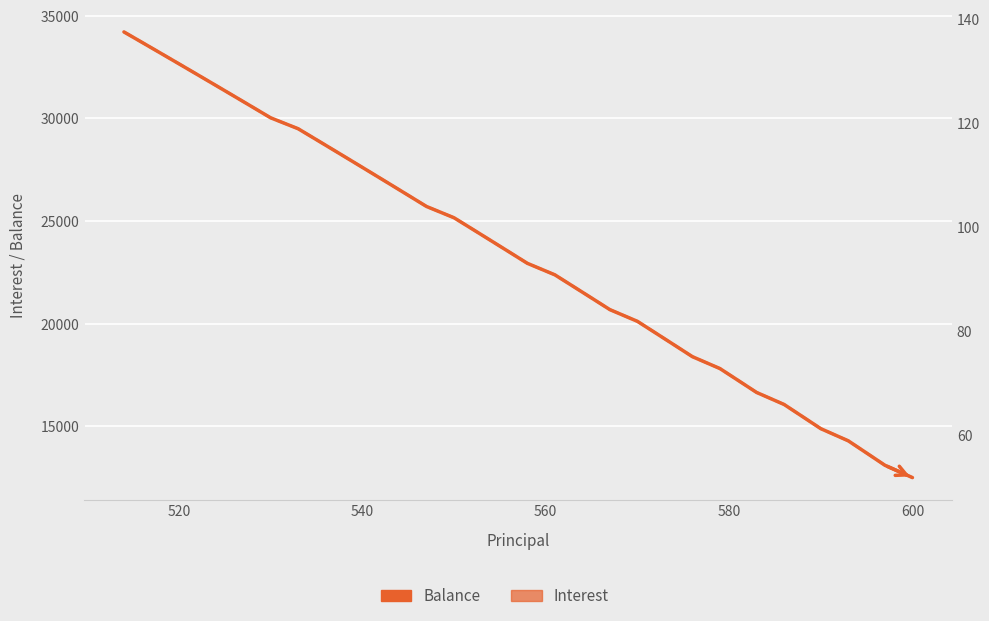

How many data points in Balance are above 24056?

19